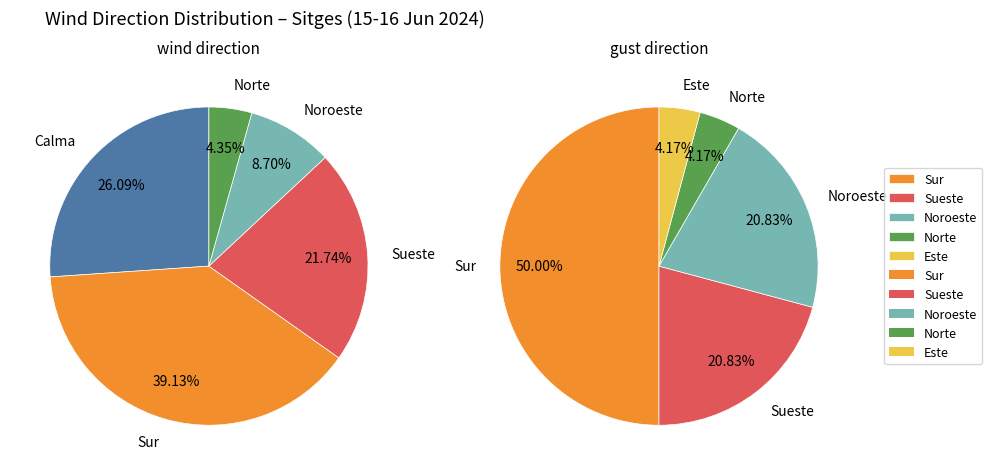

What is the smallest slice in the pie chart?

Este